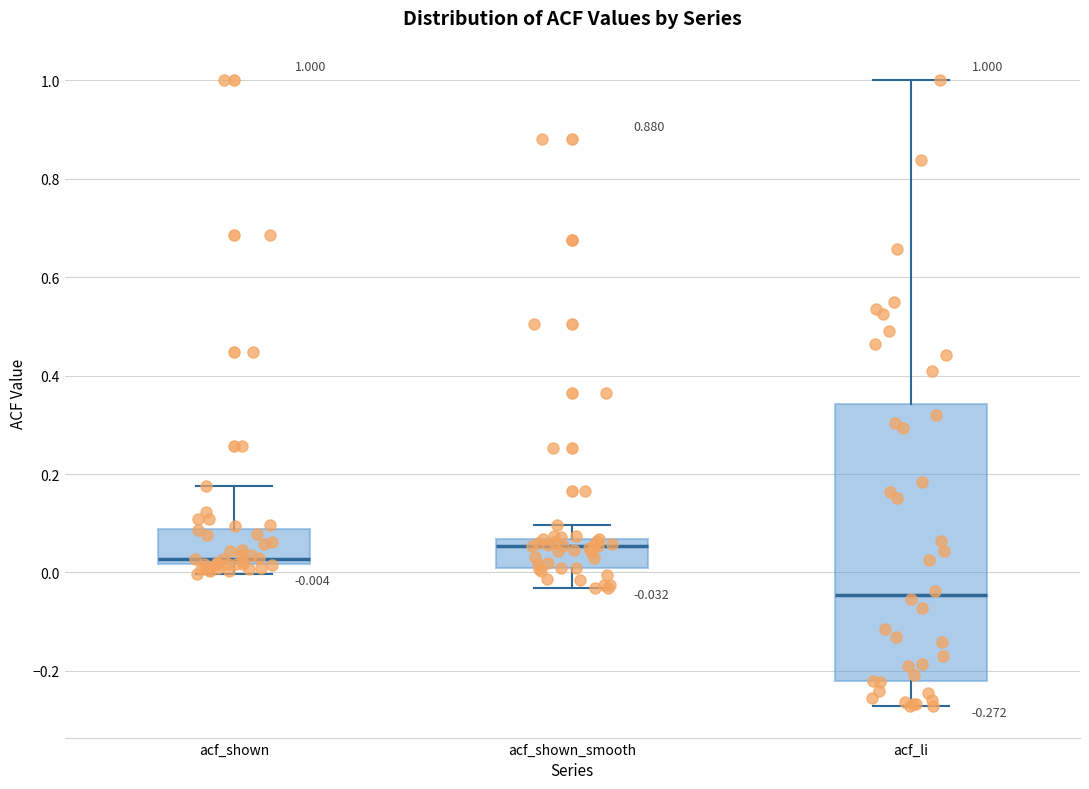

Which box is the tallest, from its lower edge to its upper edge?

acf_li